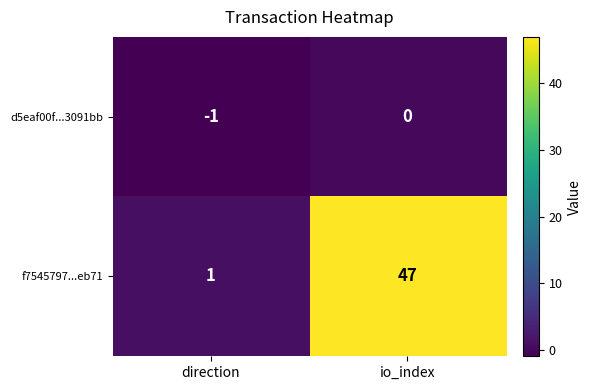

At which label is d5eaf00f...3091bb closest to 0?

io_index